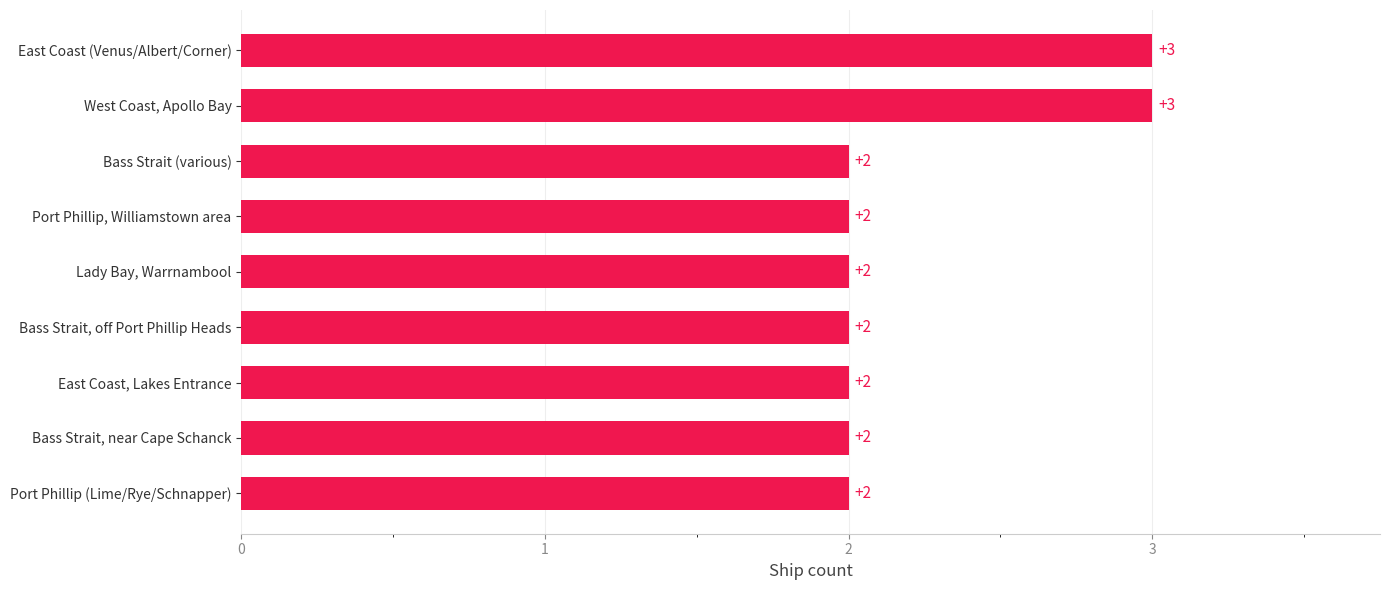

True or false: the data shows 2 at Lady Bay, Warrnambool.

True